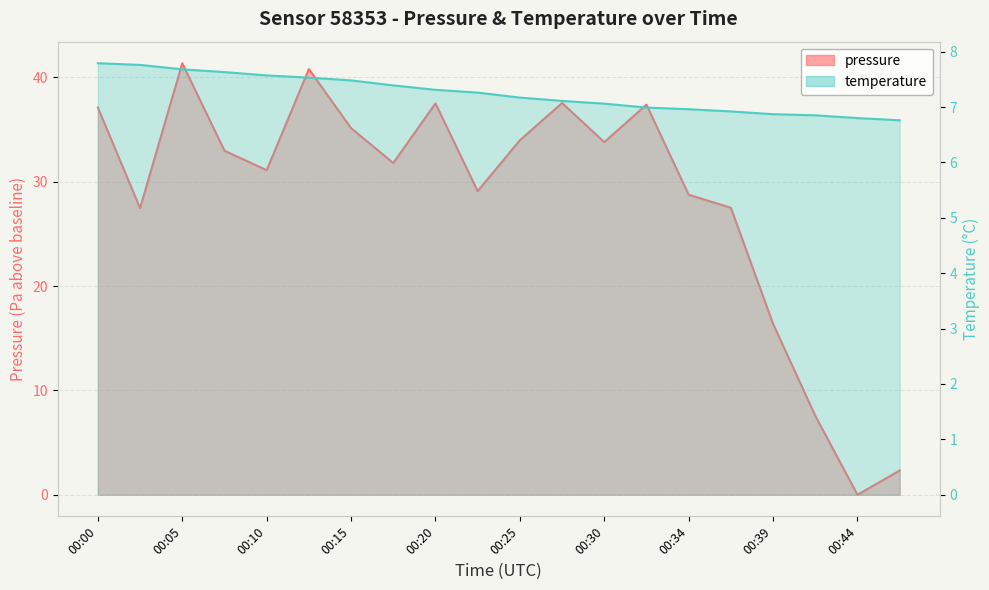

Which label corresponds to the largest value in the chart?

00:05